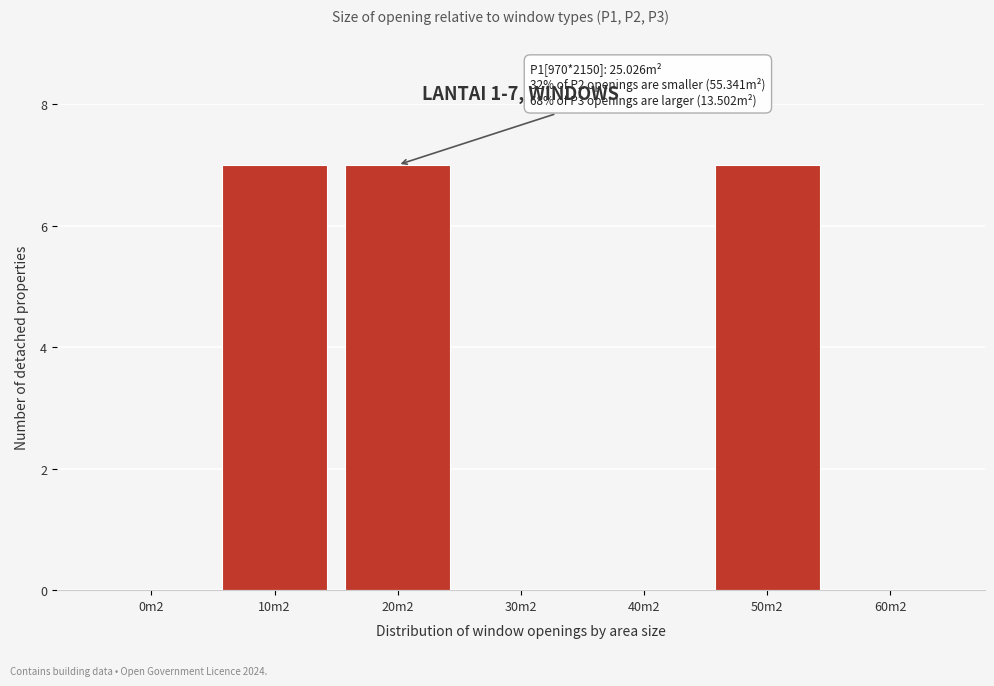

Reading left to right, list all the values displayed in this chart.

0m2=0	10m2=7	20m2=7	30m2=0	40m2=0	50m2=7	60m2=0